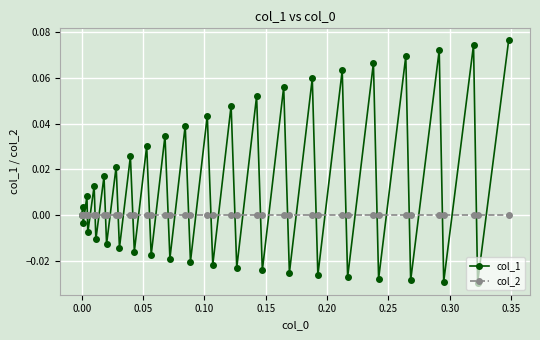

List the series in order of their peak value, highest first.

col_1, col_2